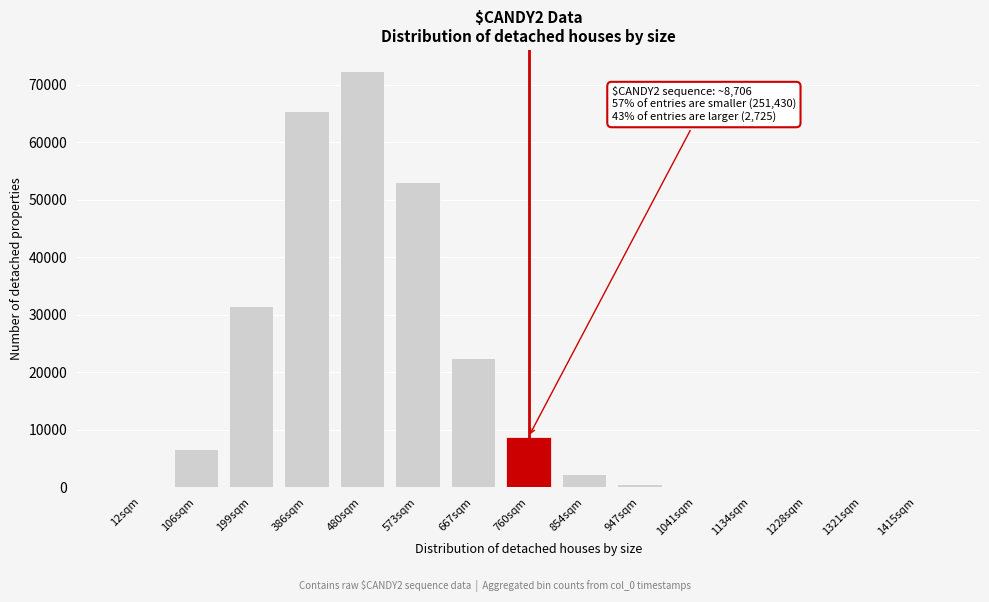

What is the greatest value displayed?

72428